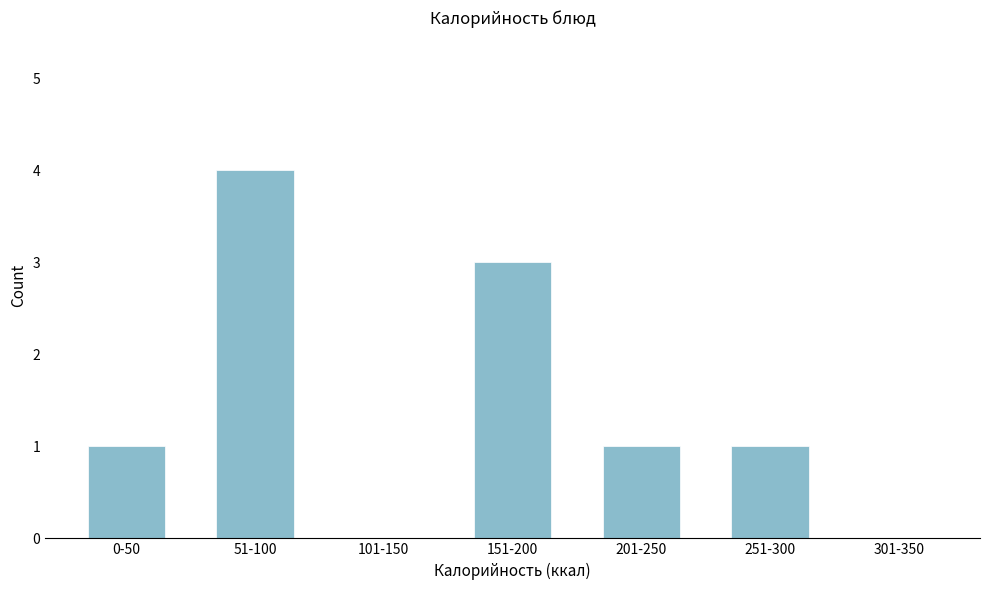

Reading left to right, list all the values displayed in this chart.

0-50=1	51-100=4	101-150=0	151-200=3	201-250=1	251-300=1	301-350=0